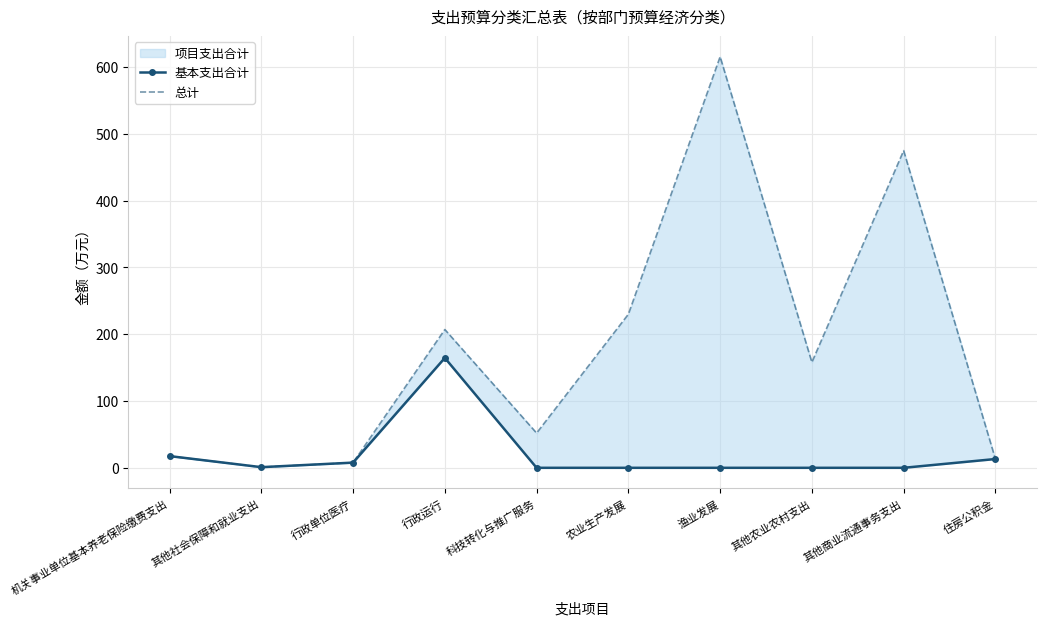

What position from the right is 行政运行?

7